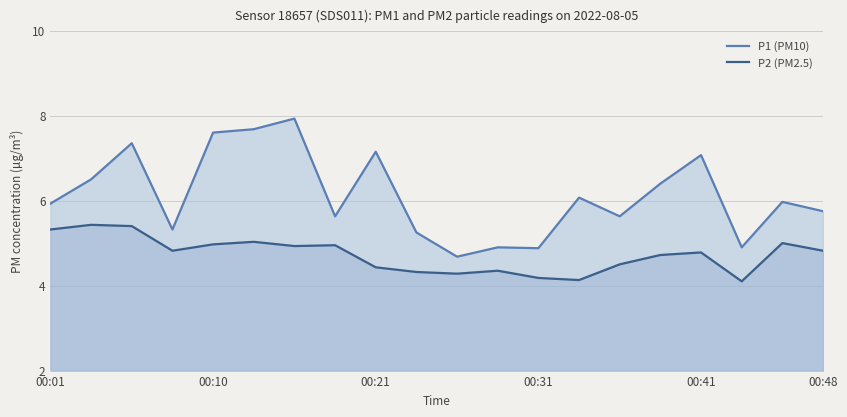

What is the maximum value shown in the chart?

7.9